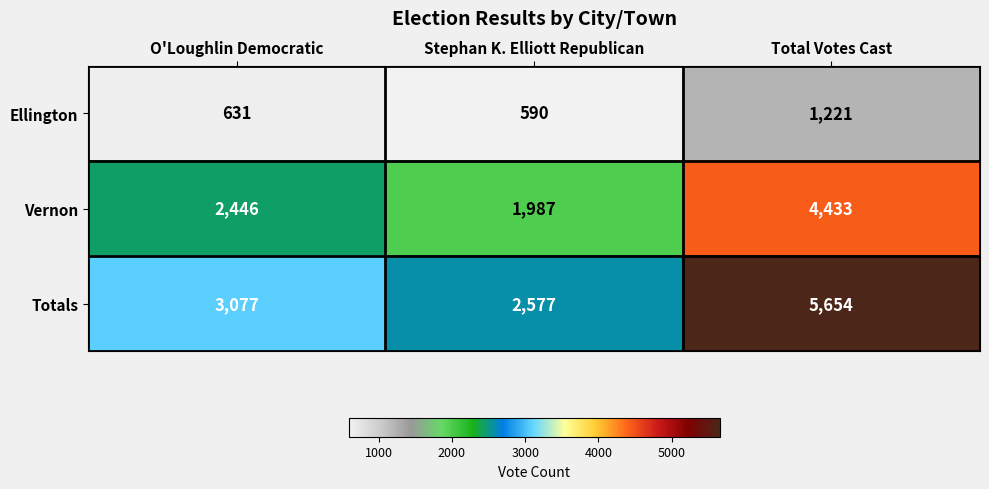

Read the Ellington value at O'Loughlin Democratic.

631